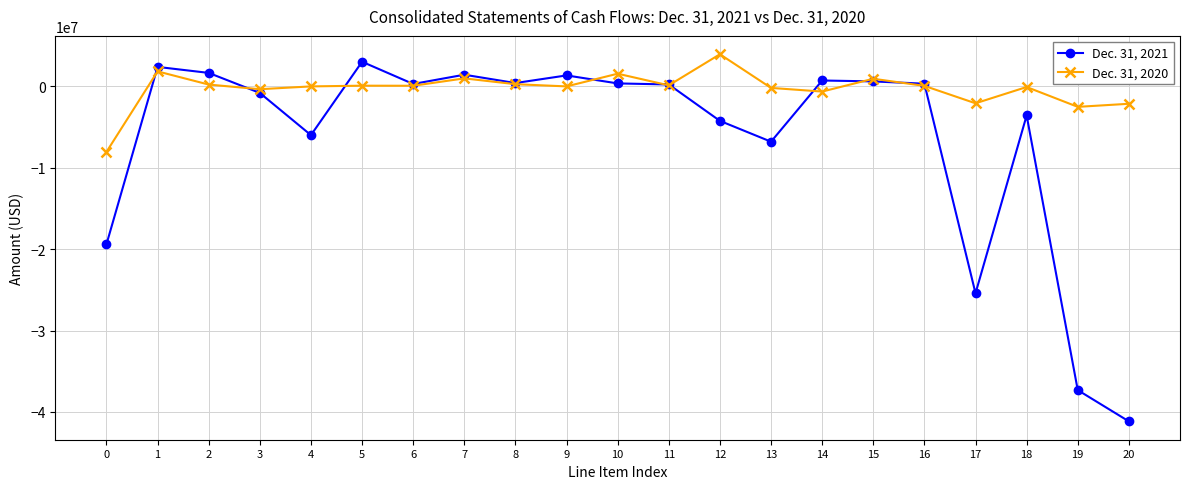

Rank the series by their maximum value, from highest to lowest.

Dec. 31, 2020, Dec. 31, 2021